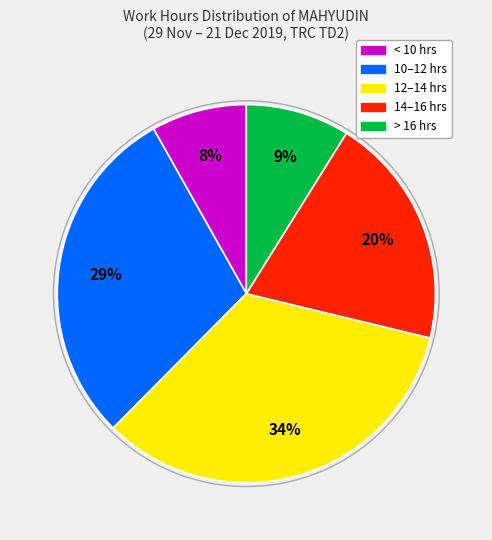

Is there any slice that represents more than half of the pie?

No